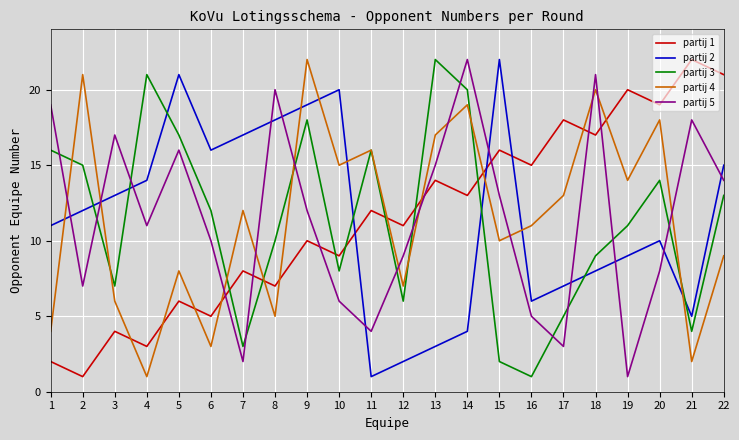

True or false: partij 2 and partij 4 cross at least once.

True